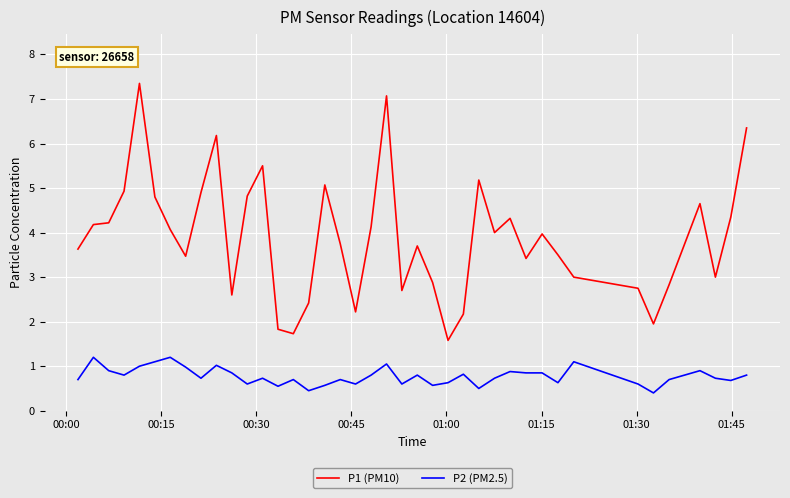

True or false: P1 (PM10) and P2 (PM2.5) intersect in this chart.

False